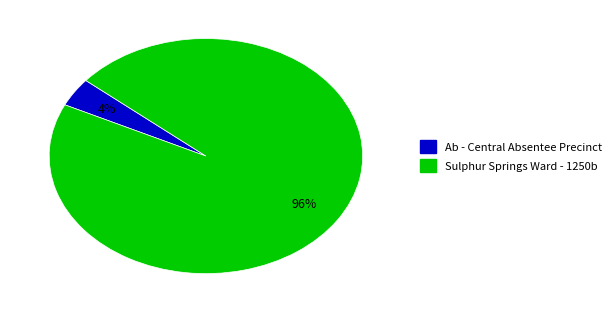

Between Ab - Central Absentee Precinct and Sulphur Springs Ward - 1250b, which is larger?

Sulphur Springs Ward - 1250b